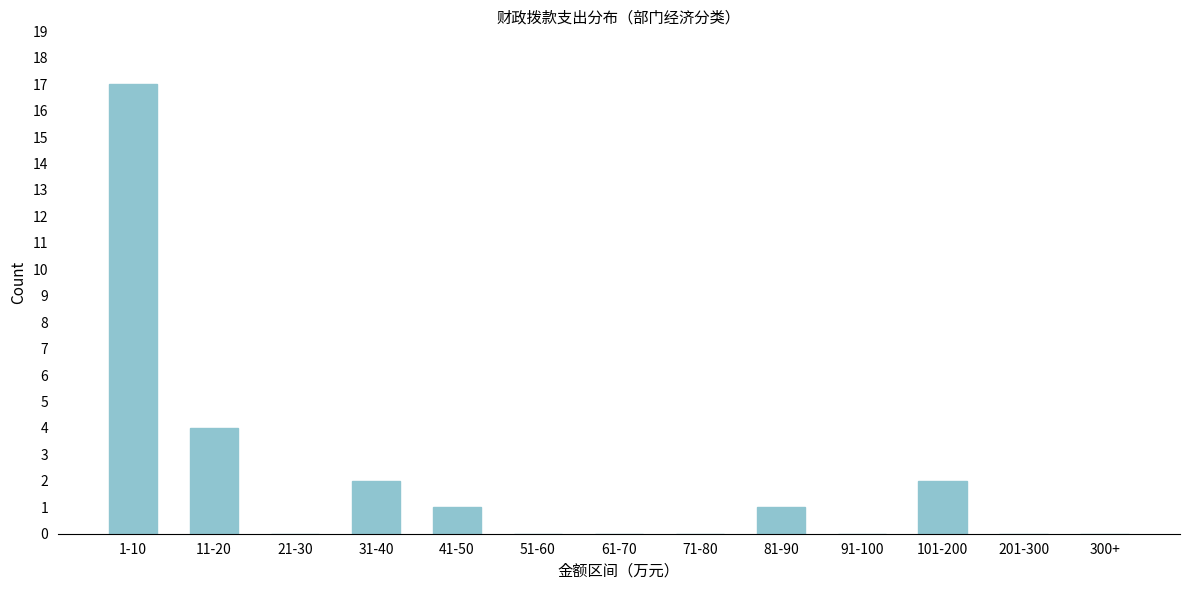

Reading left to right, what are all the values shown in this chart?

1-10=17	11-20=4	21-30=0	31-40=2	41-50=1	51-60=0	61-70=0	71-80=0	81-90=1	91-100=0	101-200=2	201-300=0	300+=0